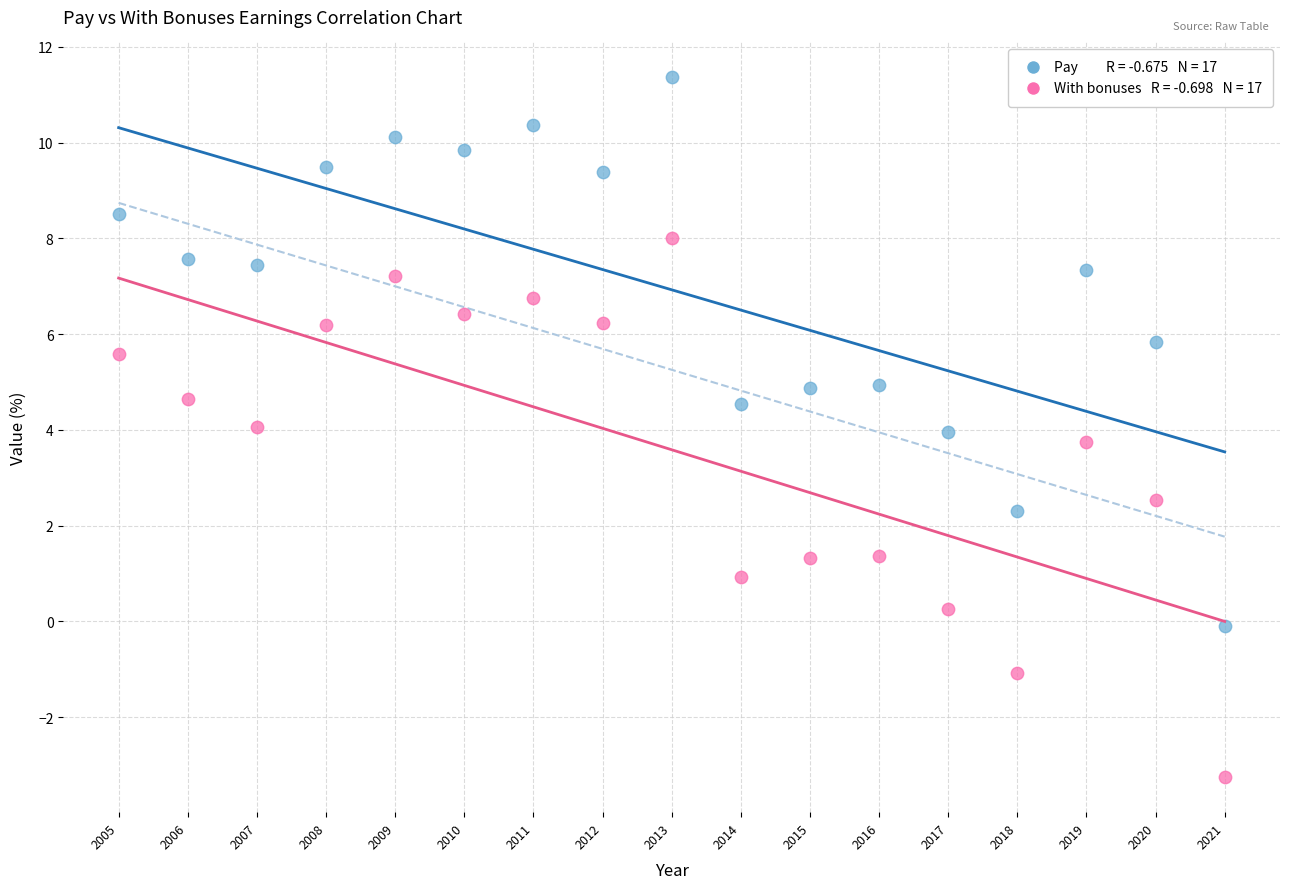

Across all data points, what is the range of X values (max minus min)?

16.0